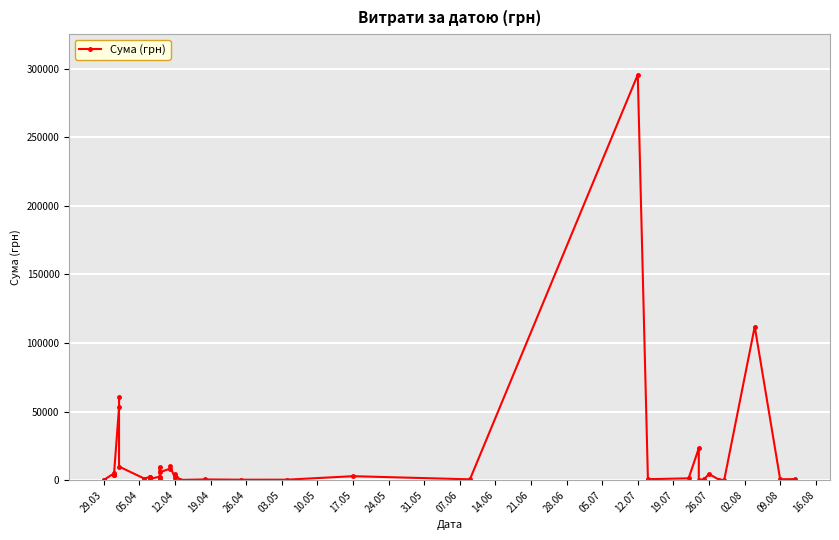

Count the number of categories in the chart.

40